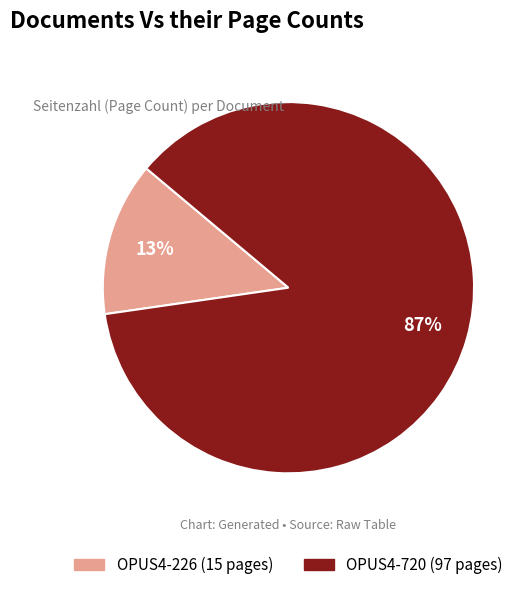

What is the smallest slice in the pie chart?

OPUS4-226